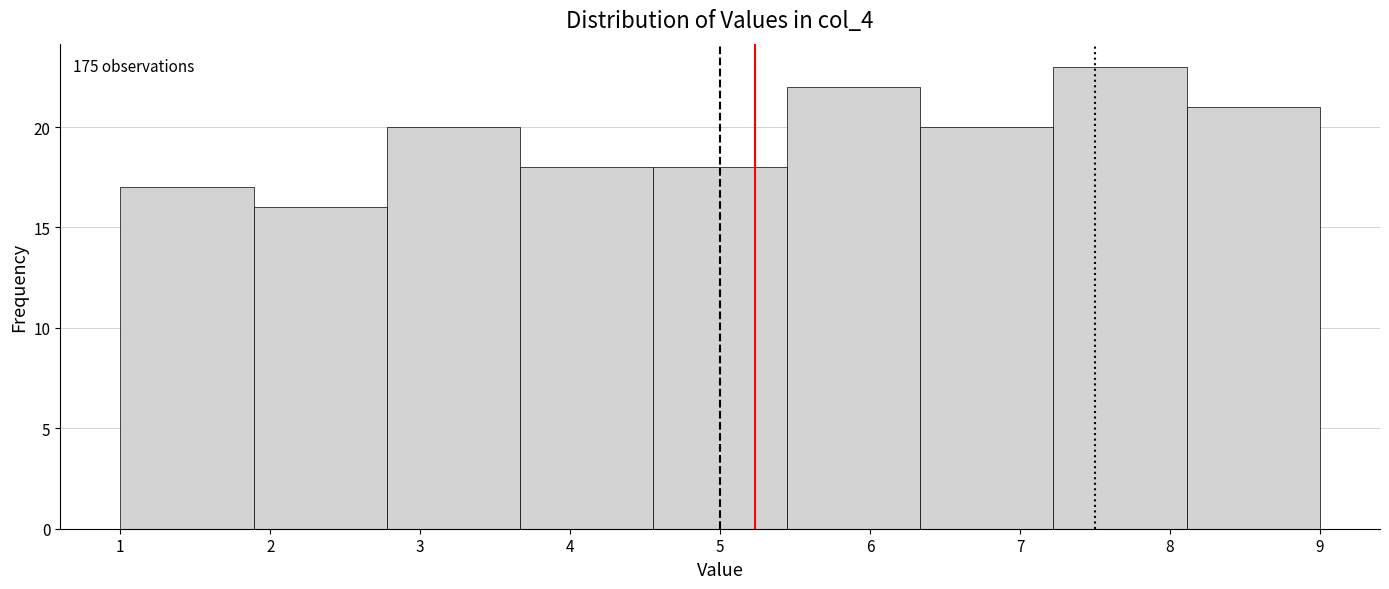

Which range on the x-axis has the tallest bar?

7.2 to 8.1